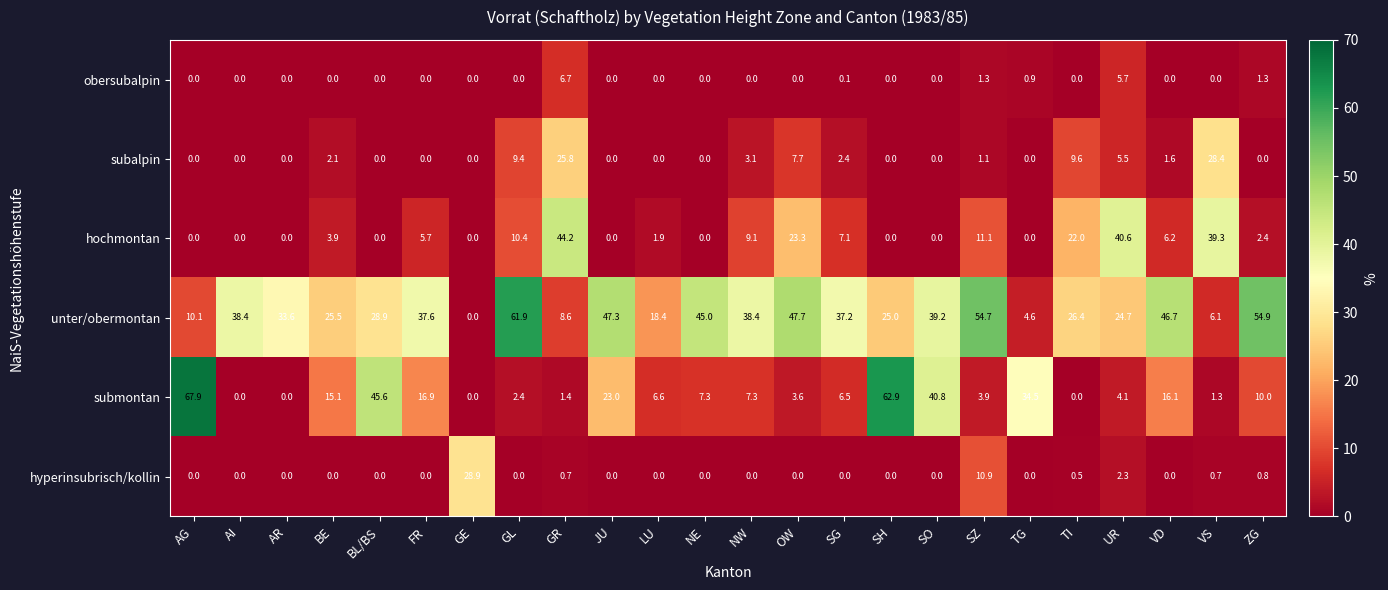

What is the average value of the unter/obermontan series?

31.7